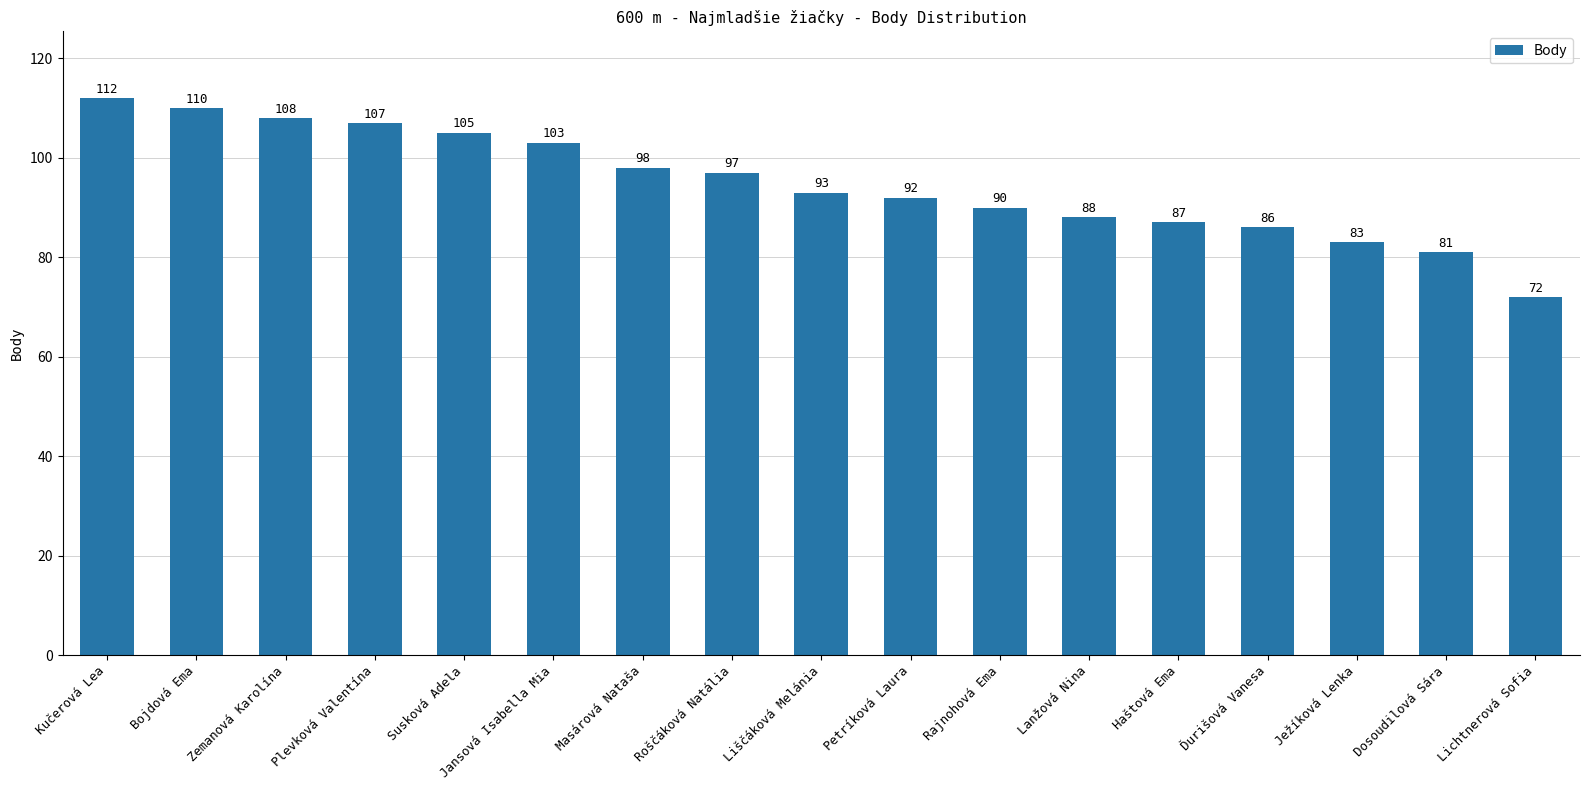

What is the difference between the values at Petríková Laura and Haštová Ema?

5